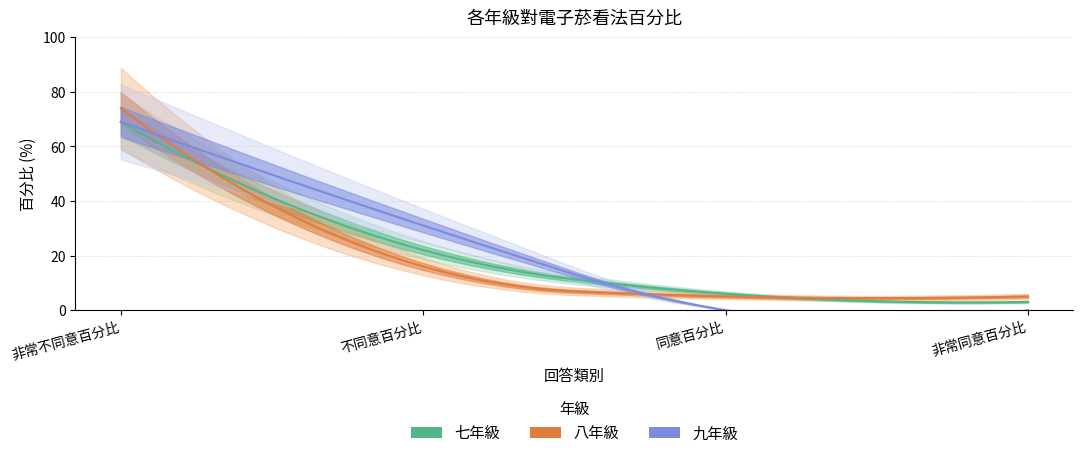

Which has a higher value, 不同意百分比 or 非常不同意百分比?

非常不同意百分比